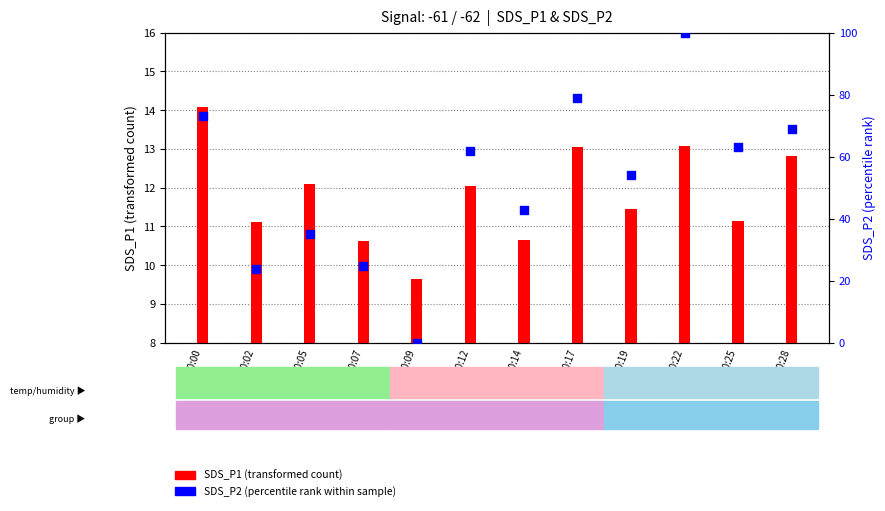

What are all the series names shown in the legend?

SDS_P1 (transformed count), SDS_P2 (percentile rank within sample)